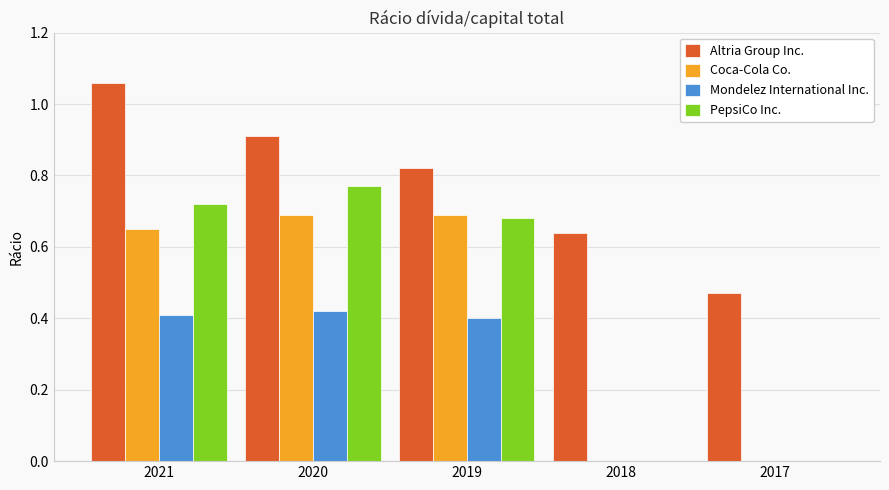

The PepsiCo Inc. series shows 0.7 at 2019. True or false?

True